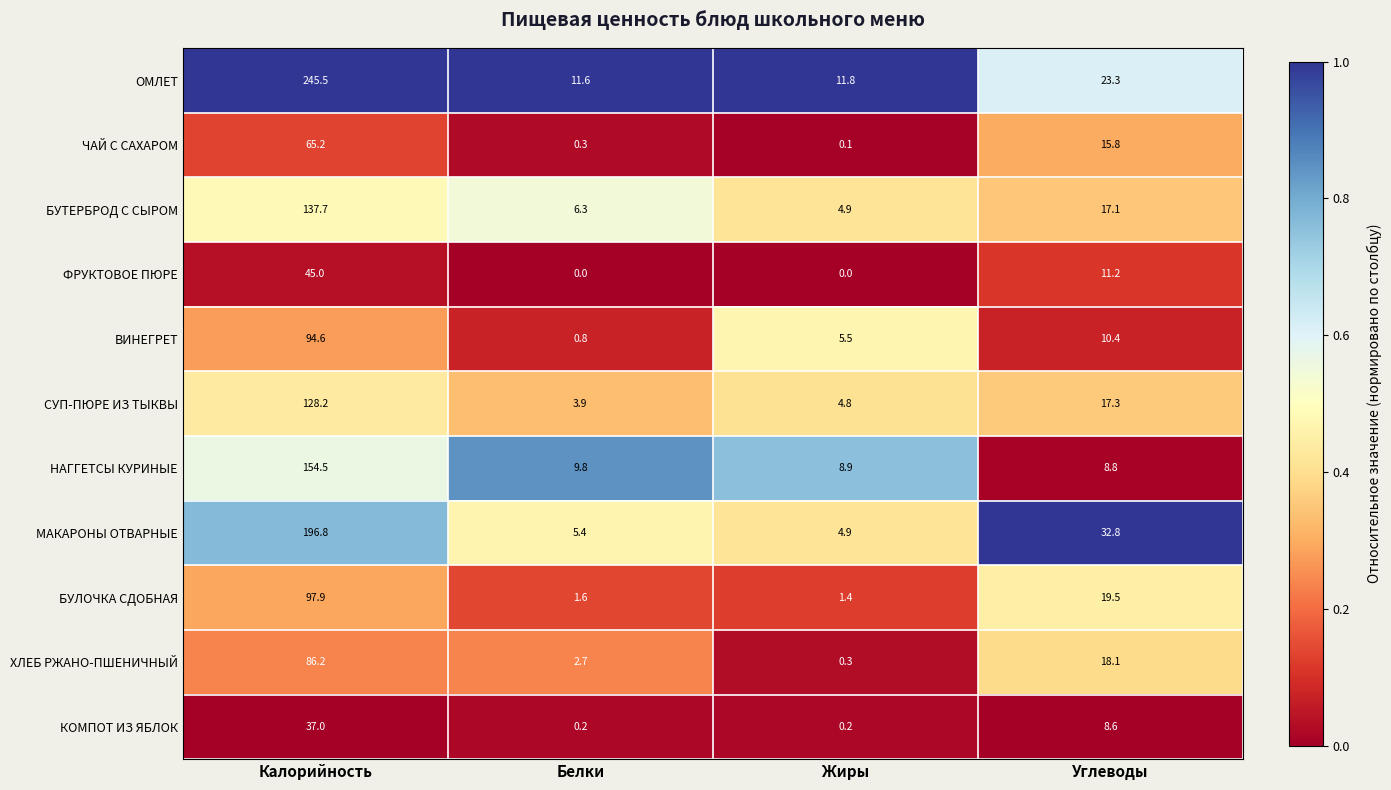

What is the sum of all БУТЕРБРОД С СЫРОМ values?

166.0